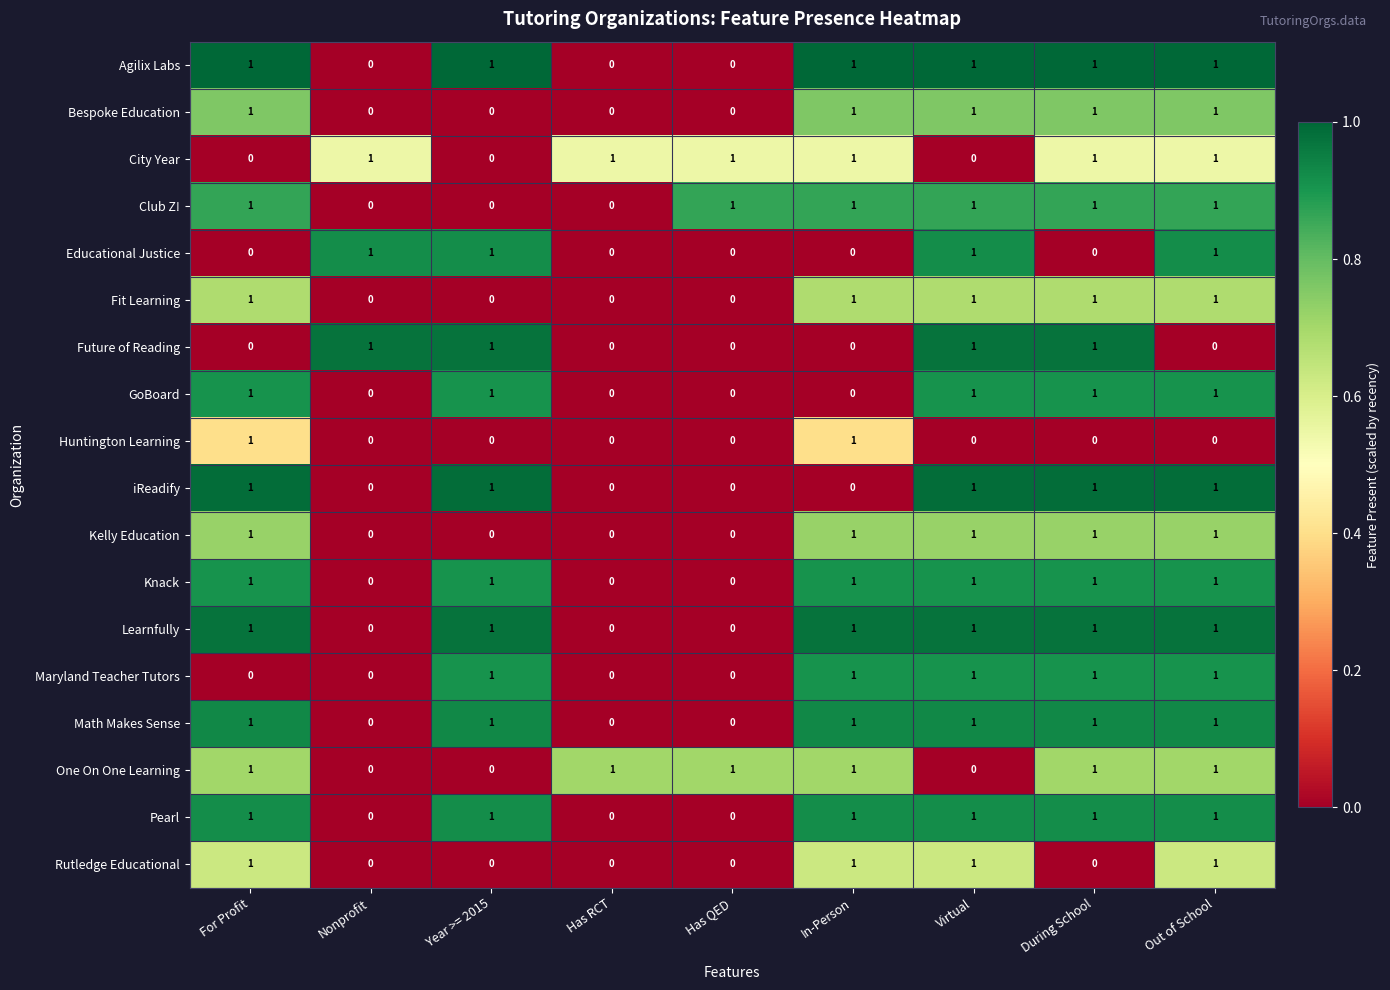

Count the City Year values in the range 0 to 1.

9